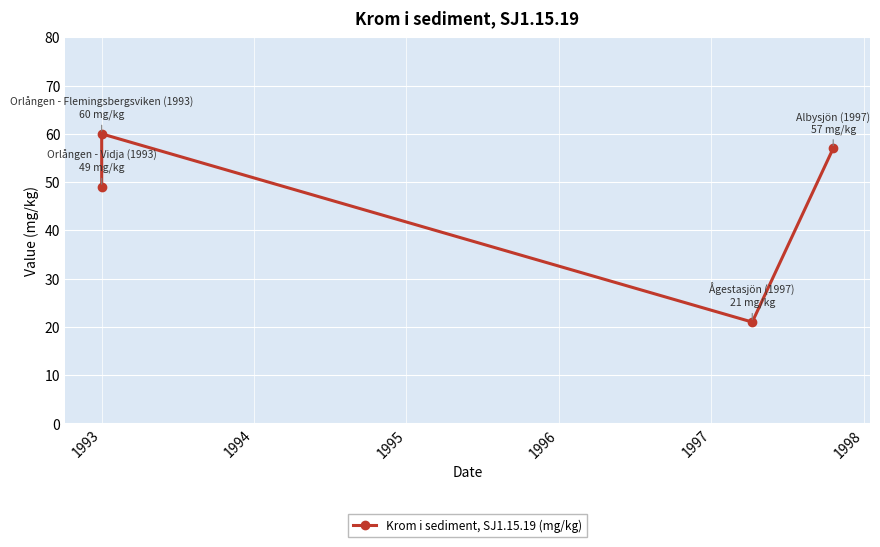

How many lines are shown in the chart?

1